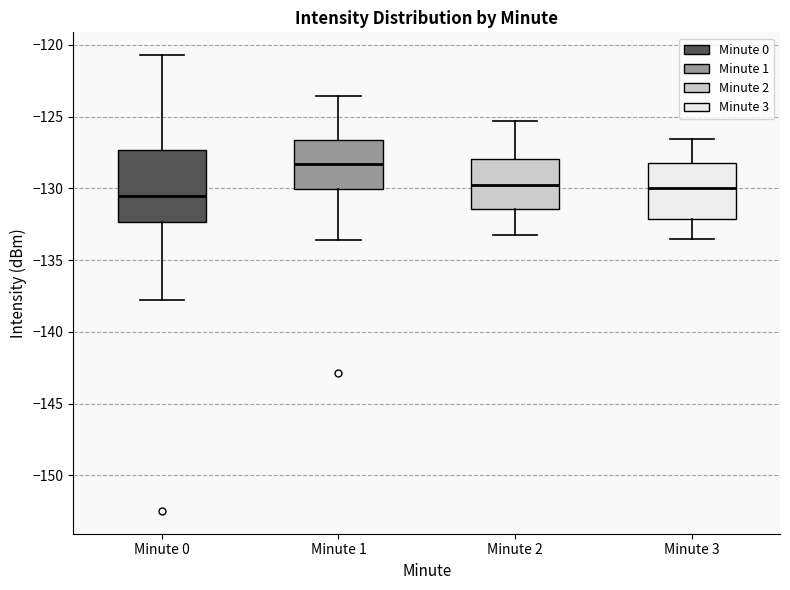

Comparing the boxes themselves (not the whiskers), which one is the tallest?

Minute 0